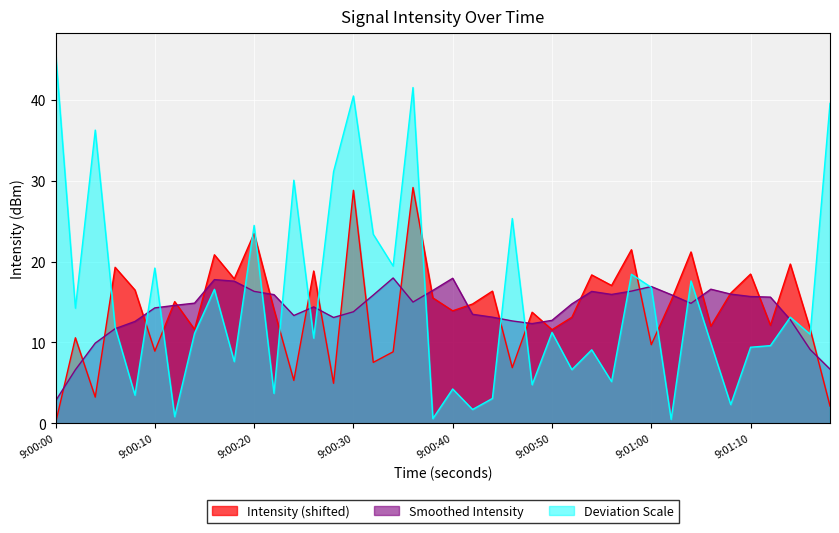

Count the number of data series in this chart.

3